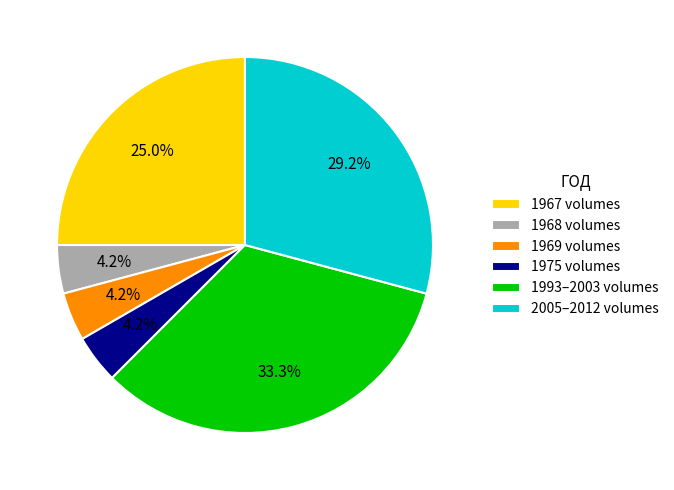

Combined, do 1975 volumes and 1967 volumes account for over 50%?

No